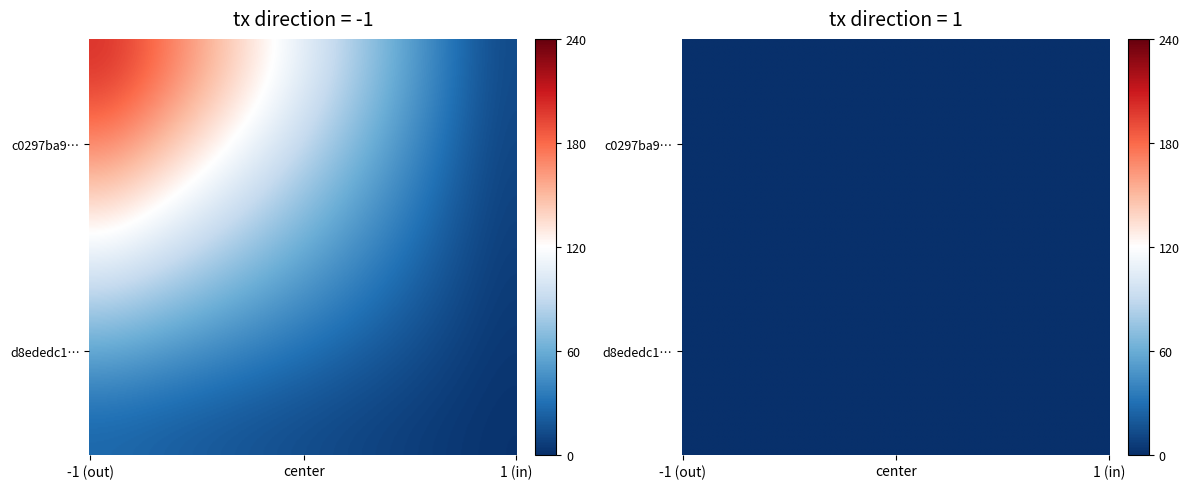

Reading right to left, list all the values displayed in this chart.

c0297ba9ebbc44518a6dbb18a696b79a855d735: io_index=240	direction=-1
d8ededc163cef36cacbed770cd5dde00634c426: io_index=0	direction=1